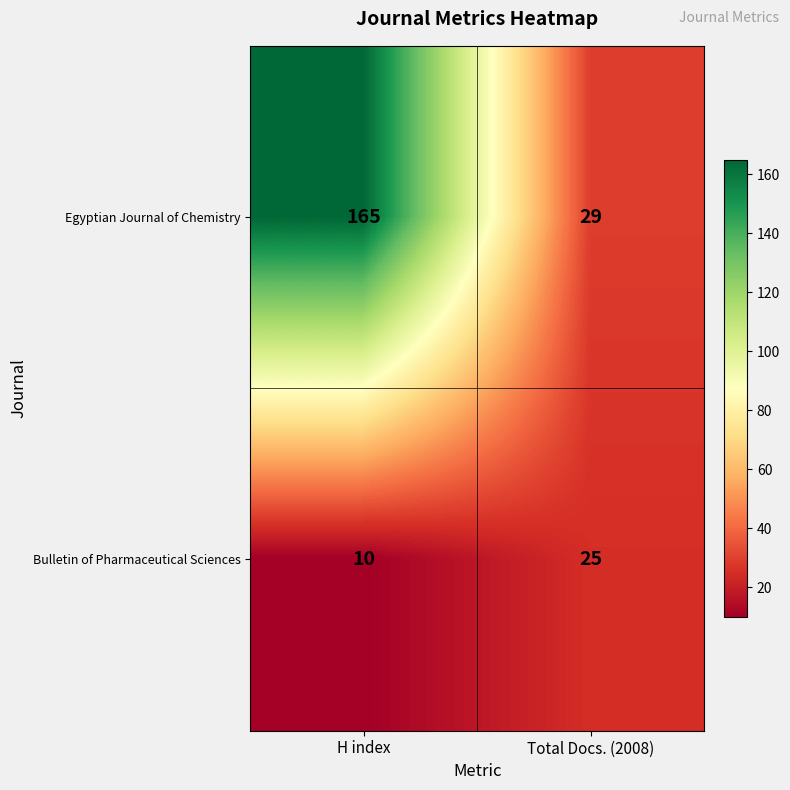

Read the Egyptian Journal of Chemistry value at Total Docs. (2008), to the nearest 10.

30